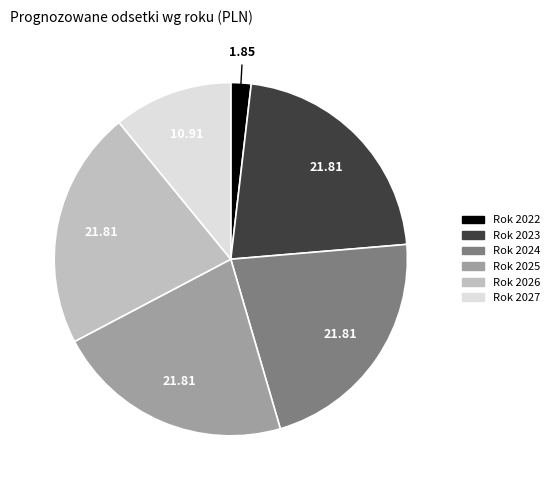

Combined, do Rok 2027 and Rok 2025 account for over 50%?

No